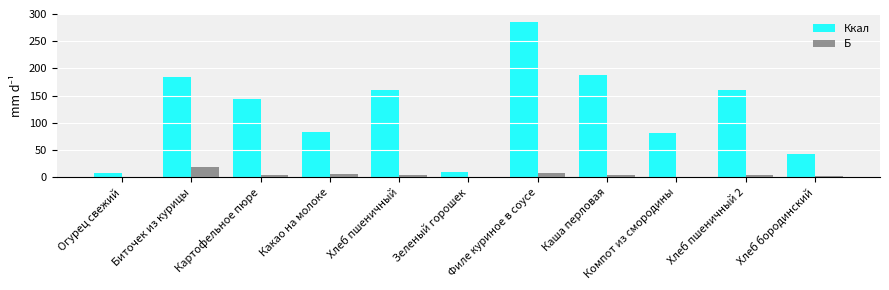

At which category does the chart reach its peak across all series?

Филе куриное в соусе